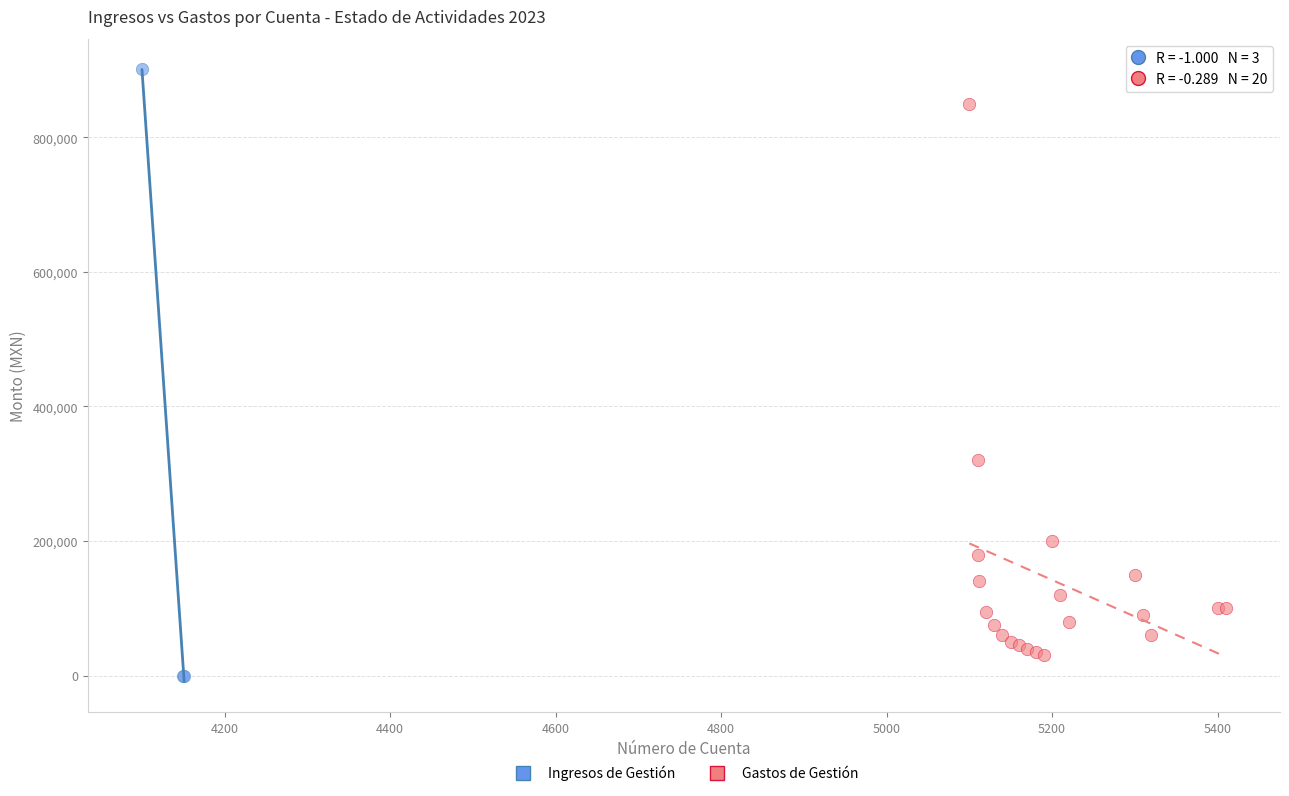

Which series has the widest spread of Y values?

Ingresos de Gestión